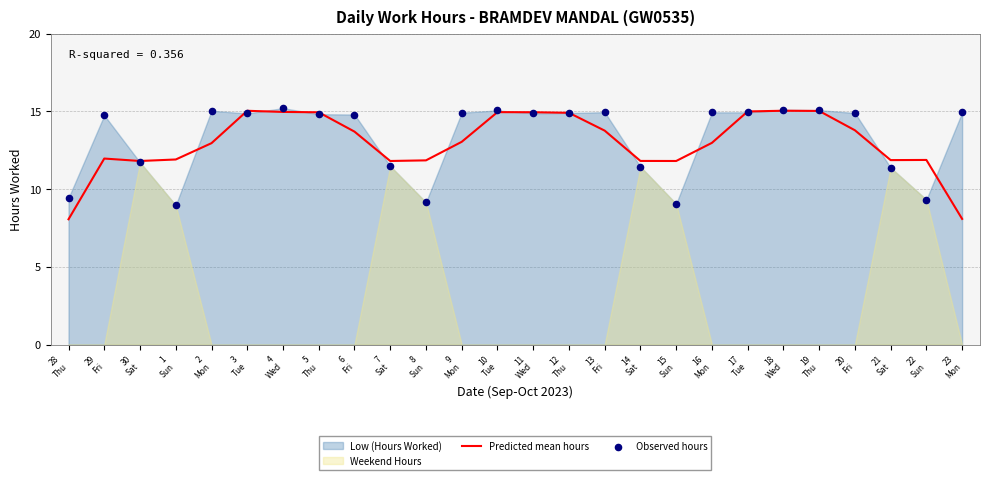

At how many categories does at least one series exceed 11?

25